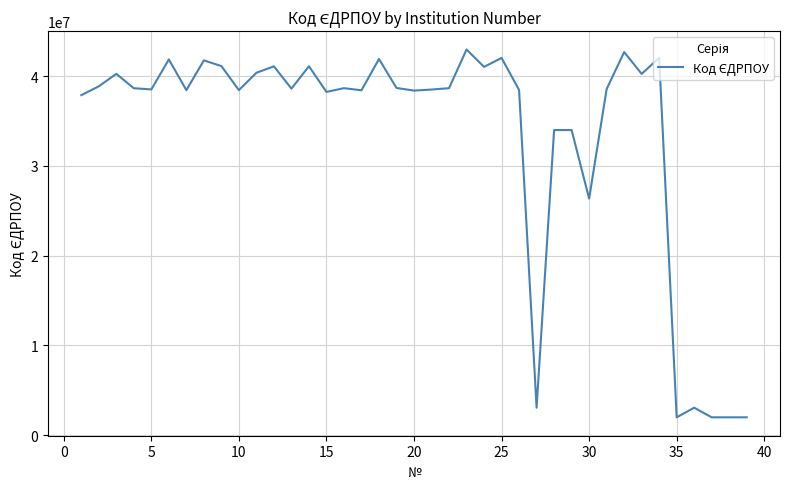

What is the maximum value shown in the chart?

42948245